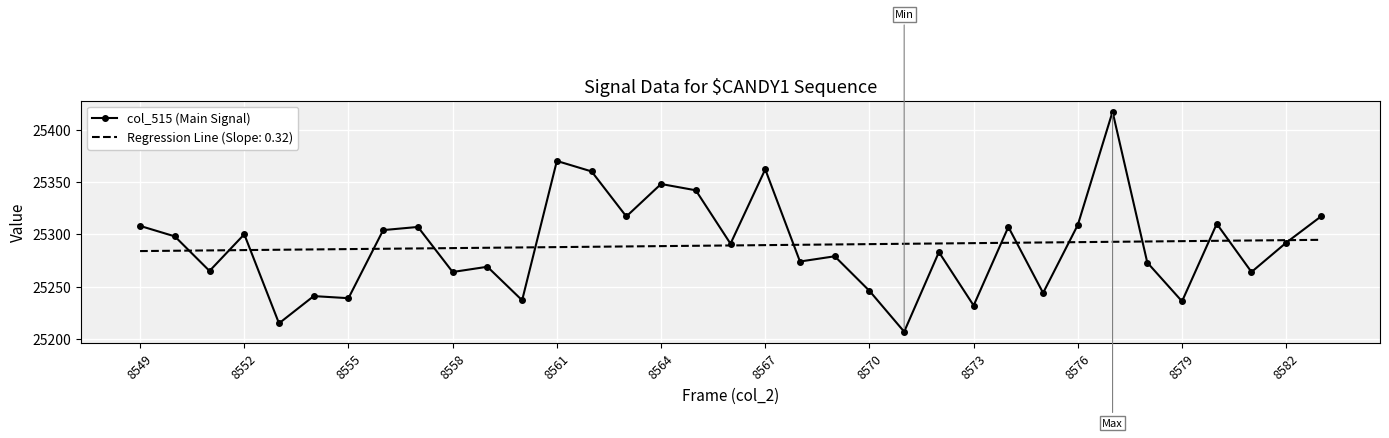

List the series in order of their peak value, highest first.

col_515 (Main Signal), Regression Line (Slope: 0.32)